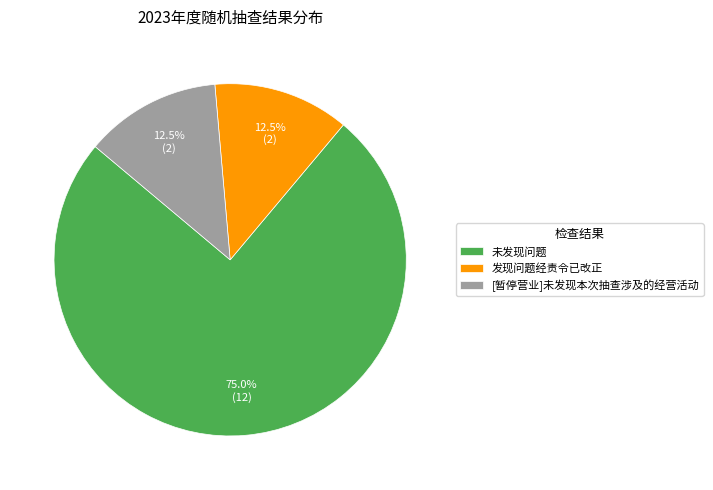

To the nearest percent, what is the difference between the 未发现问题 and 发现问题经责令已改正 slice percentages?

62%